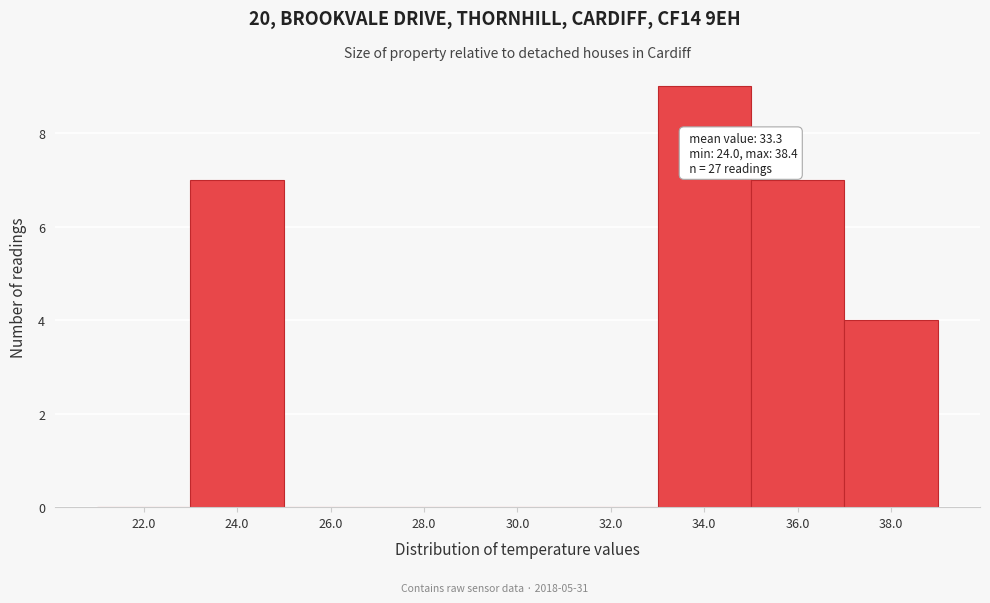

Reading left to right, list all the values displayed in this chart.

22.0=0	24.0=7	26.0=0	28.0=0	30.0=0	32.0=0	34.0=9	36.0=7	38.0=4